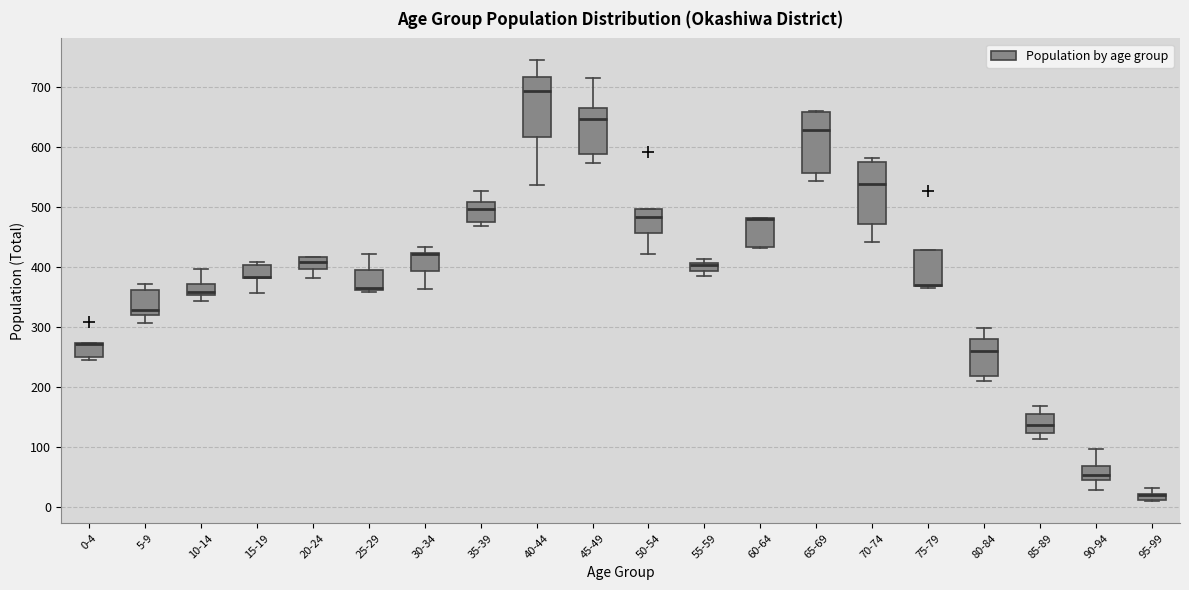

Where does the median line of the box for 40-44 sit on the y-axis? The values are not printed on the chart, so give them approximately, as read against the axis.

690